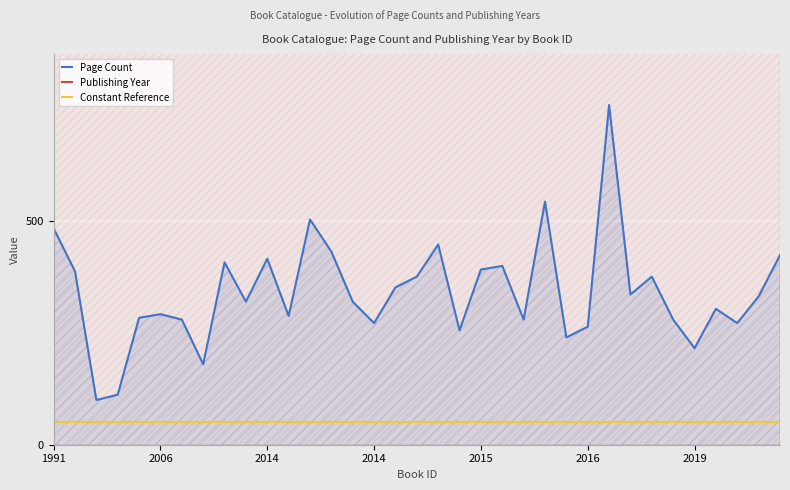

True or false: Constant Reference has more than 0 interior local peaks.

False